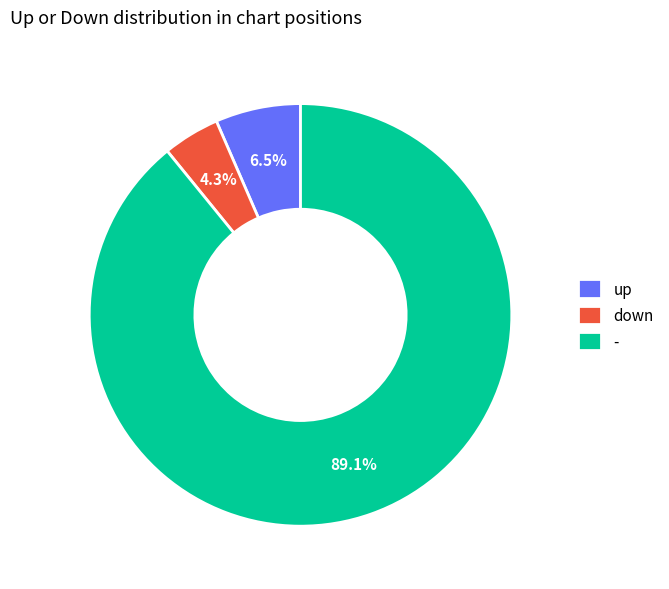

Which slice is the smallest?

down